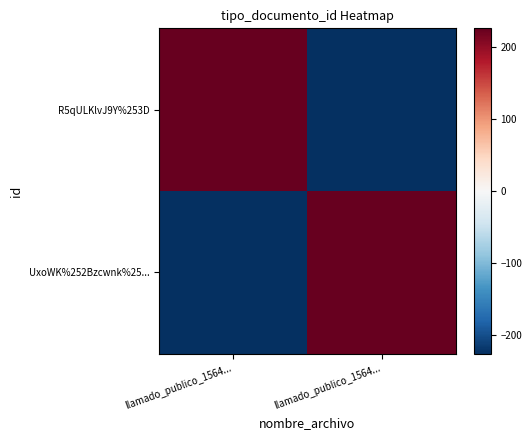

Reading left to right, list all the values displayed in this chart.

R5qULKlvJ9Y%253D: llamado_publico_1564...=226	llamado_publico_1564...=-226
UxoWK%252Bzcwnk%25...: llamado_publico_1564...=-226	llamado_publico_1564...=226